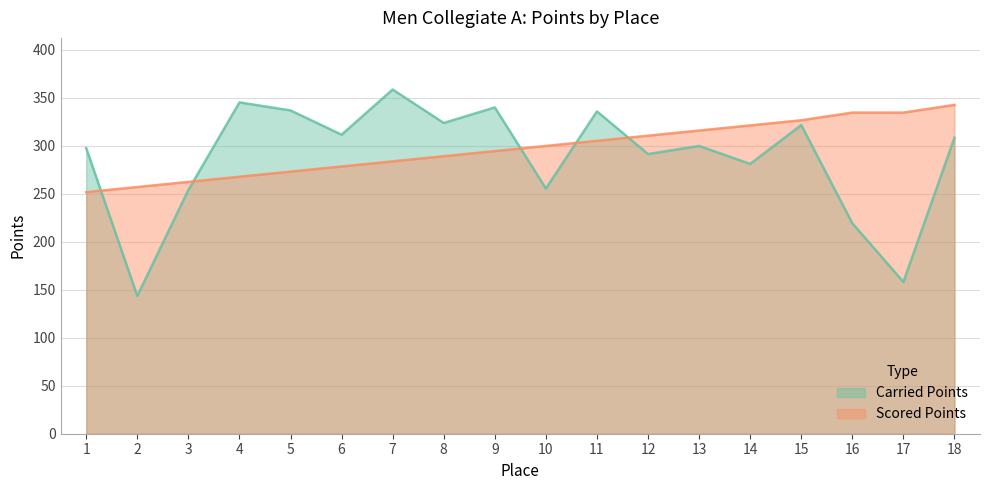

Rank the categories by Carried Points value from lowest to highest.

2, 17, 16, 3, 10, 14, 12, 1, 13, 18, 6, 15, 8, 11, 5, 9, 4, 7